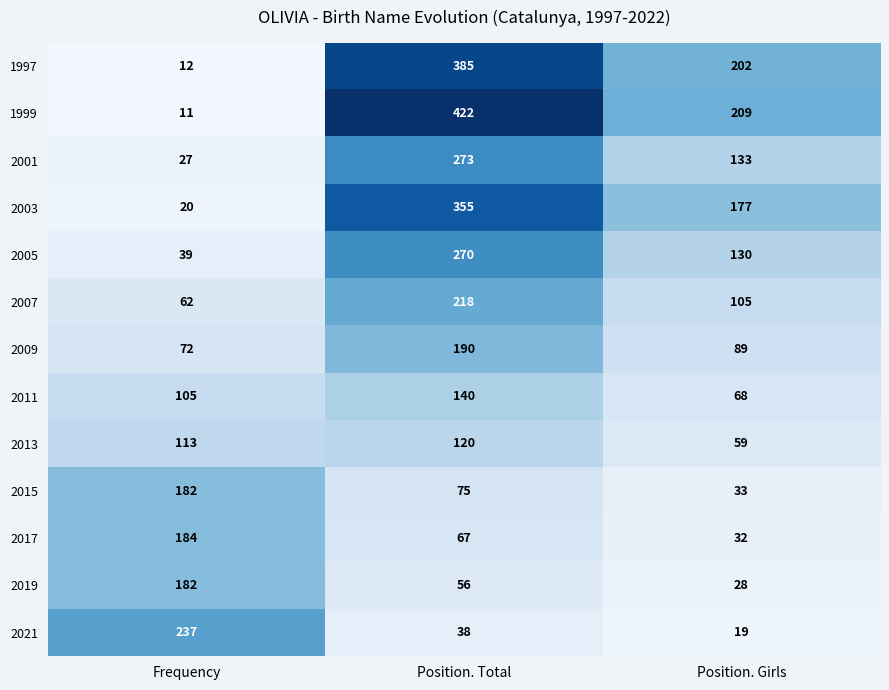

What is the approximate value of 1997 at Frequency, to the nearest 5?

10